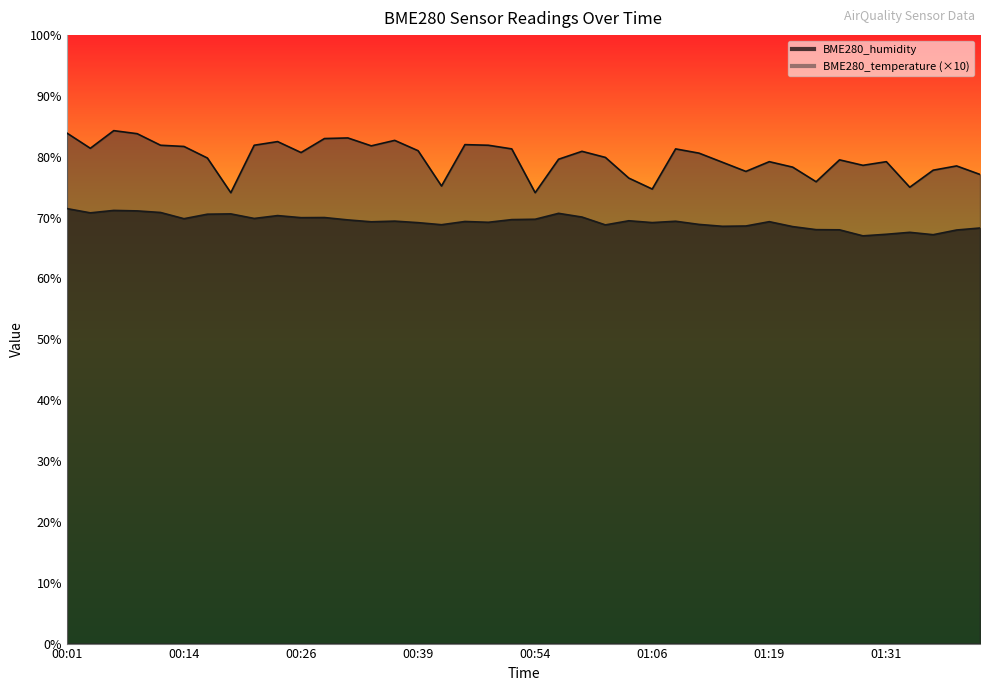

True or false: BME280_temperature and BME280_humidity cross at least once.

False